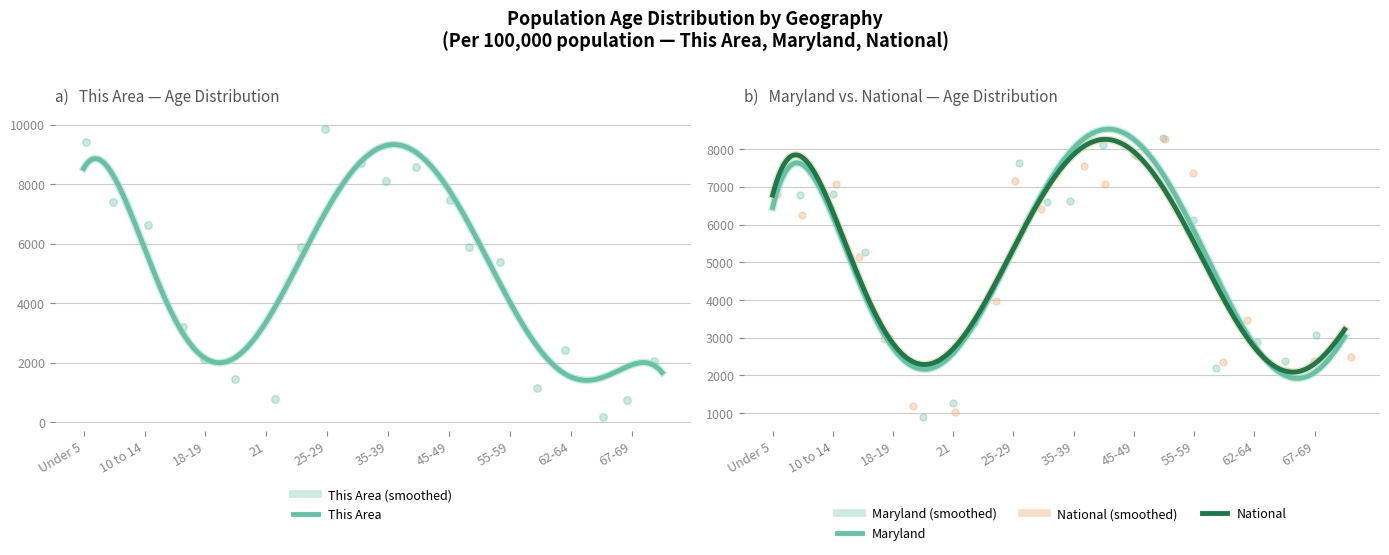

Which series contains the highest Y value?

This Area